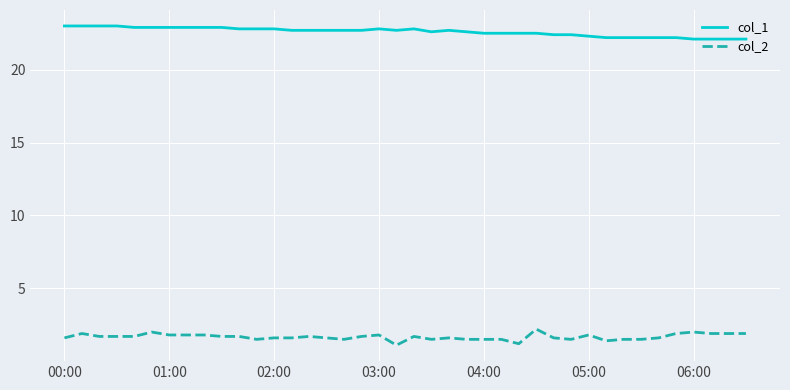

What is the difference between the maximum and minimum values in the col_1 series?

0.9